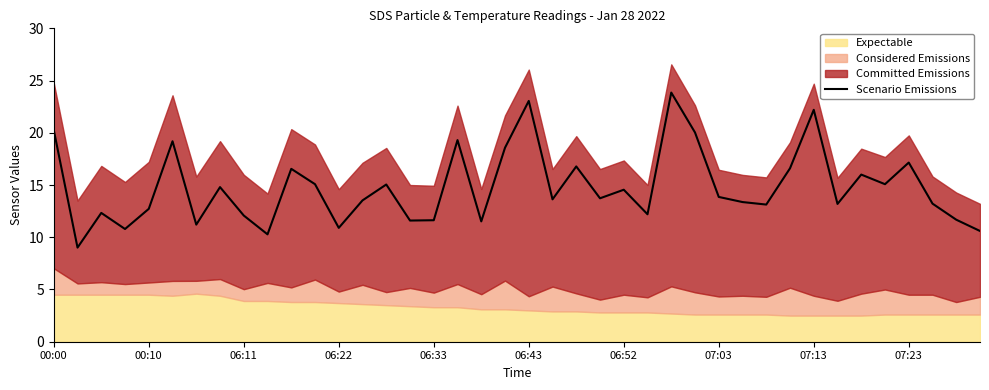

How many values are below 13?

14